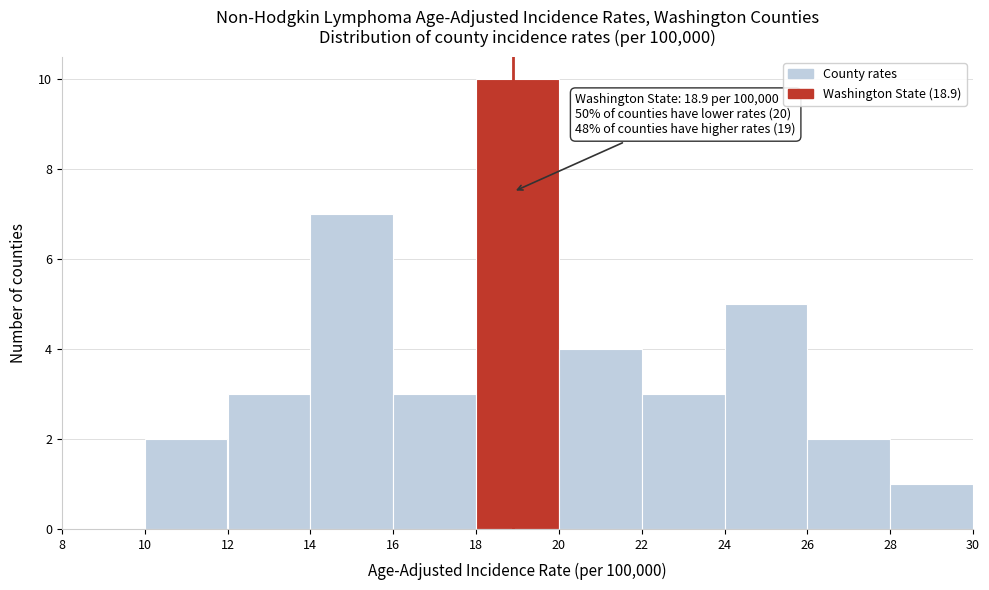

Which range on the x-axis has the tallest bar?

18 to 20